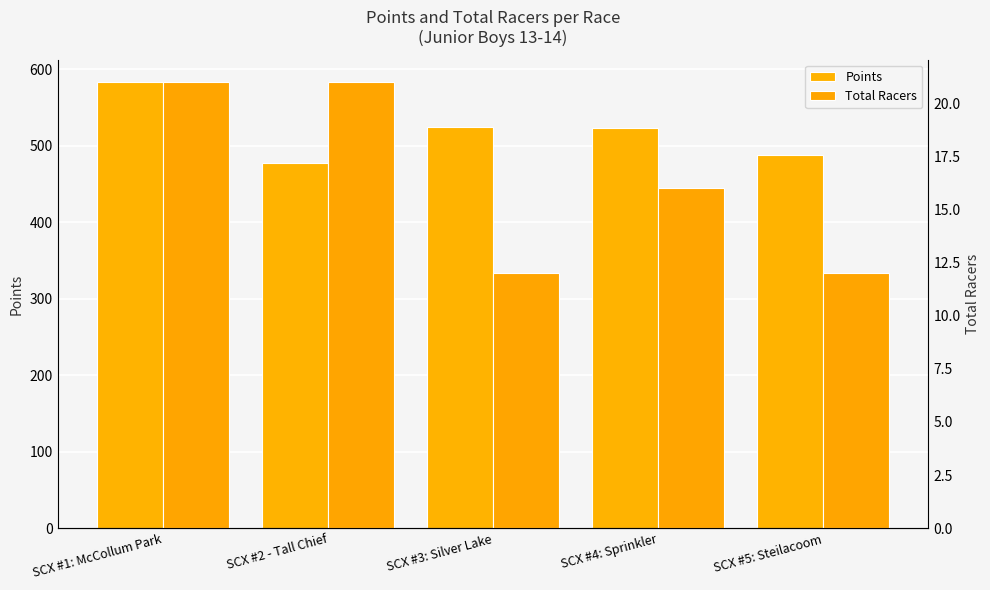

Is it true that Points equals 583.2 at SCX #1: McCollum Park?

True